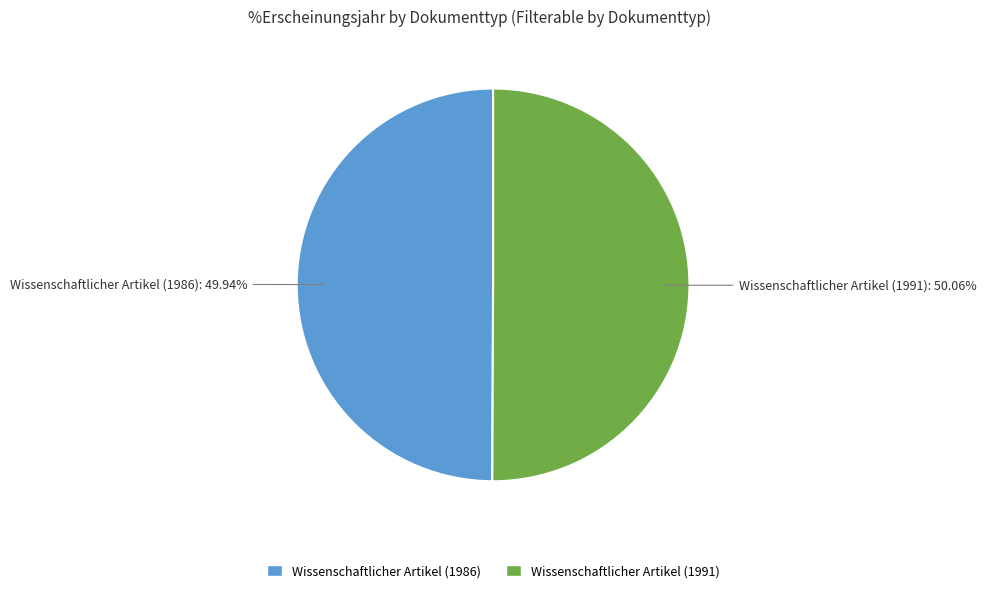

What is the ratio of the value at Wissenschaftlicher Artikel (1991) to the value at Wissenschaftlicher Artikel (1986)?

1.0